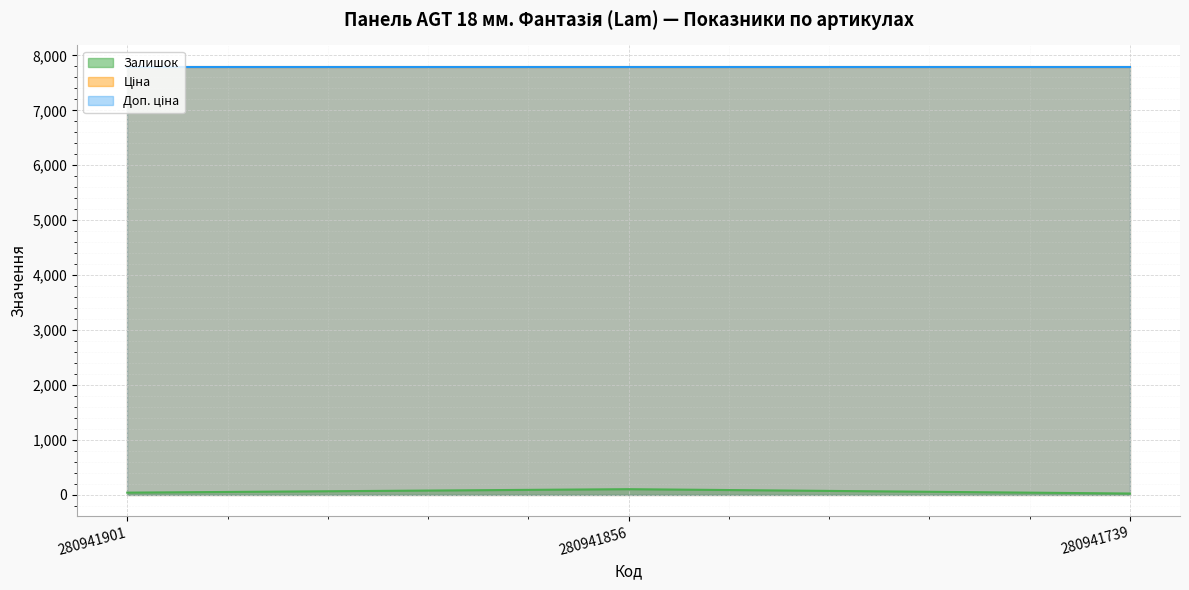

Which category has the highest value in the Залишок series?

280941856